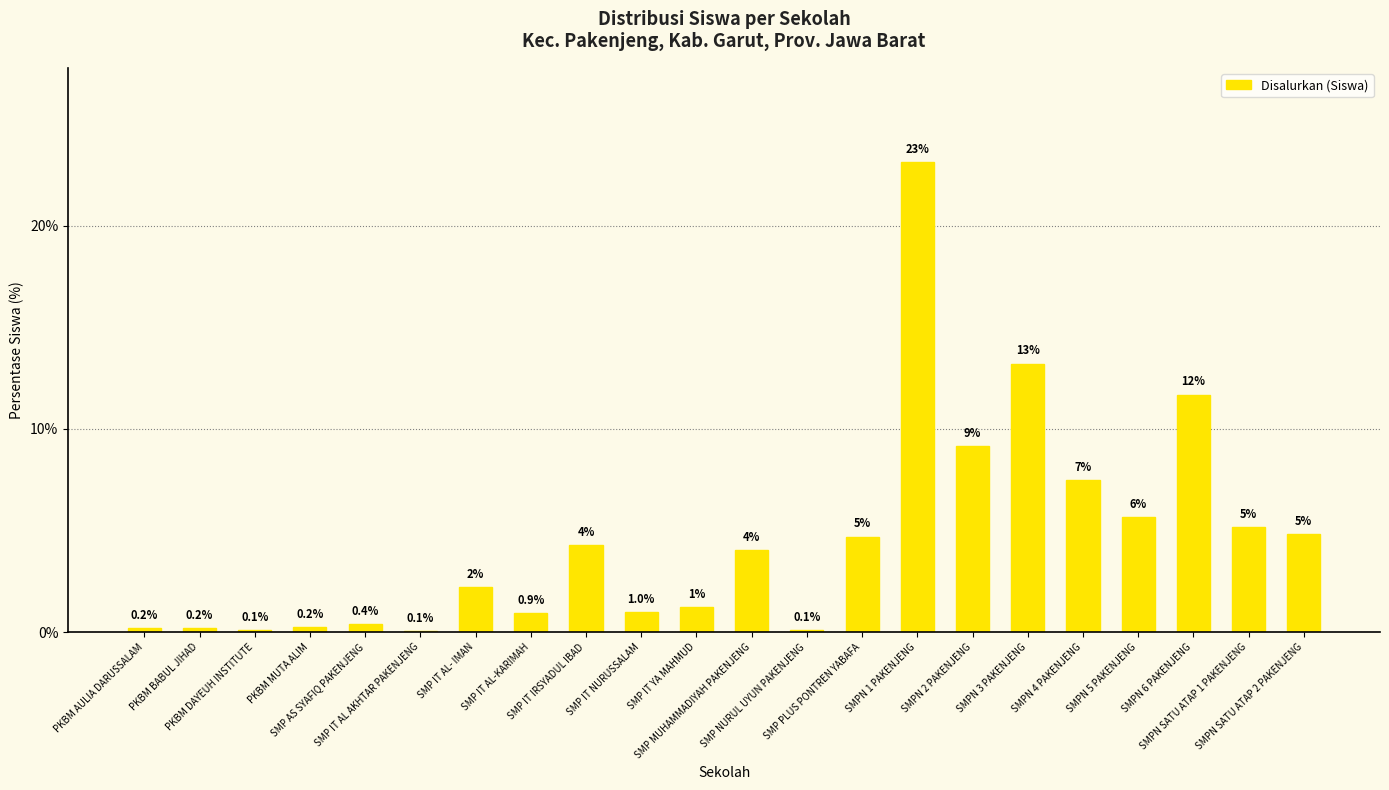

True or false: the data shows 0.2 at PKBM MUTA ALIM.

True